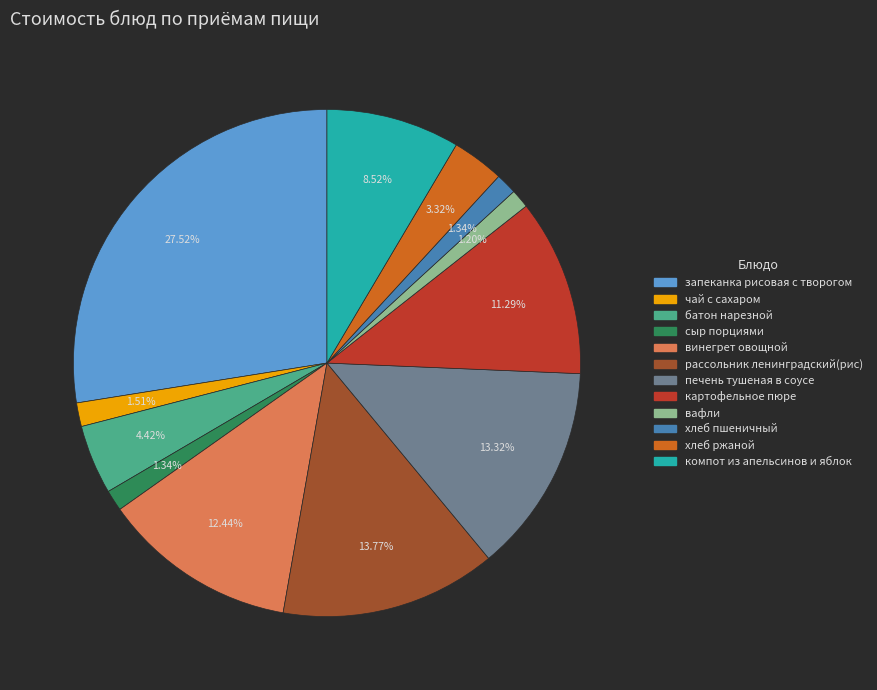

Count the number of slices in the pie.

12